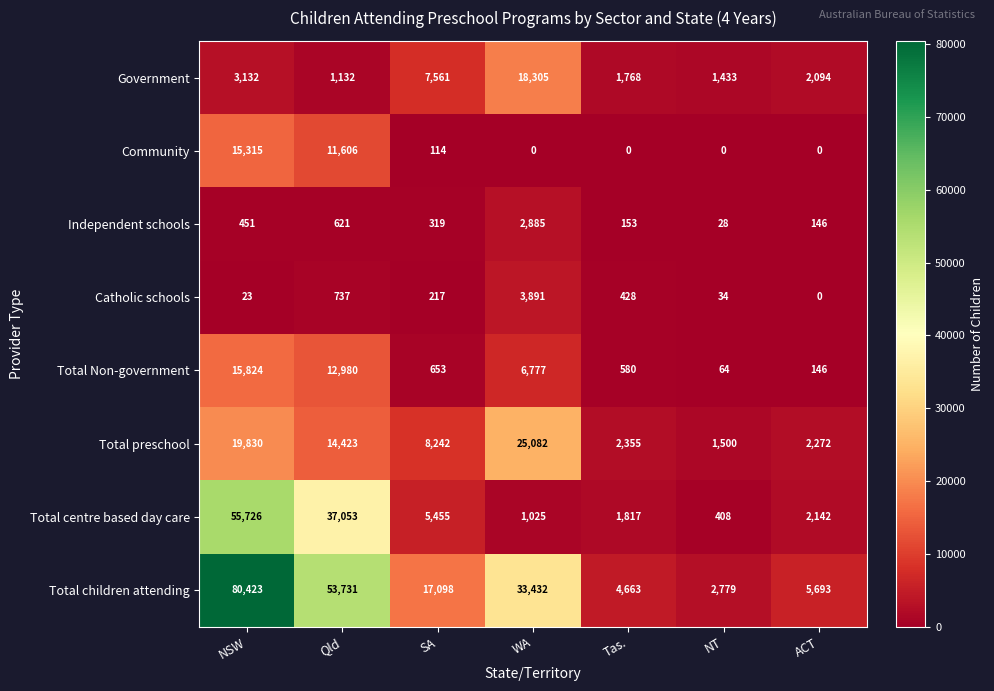

How many distinct data groups are displayed?

8